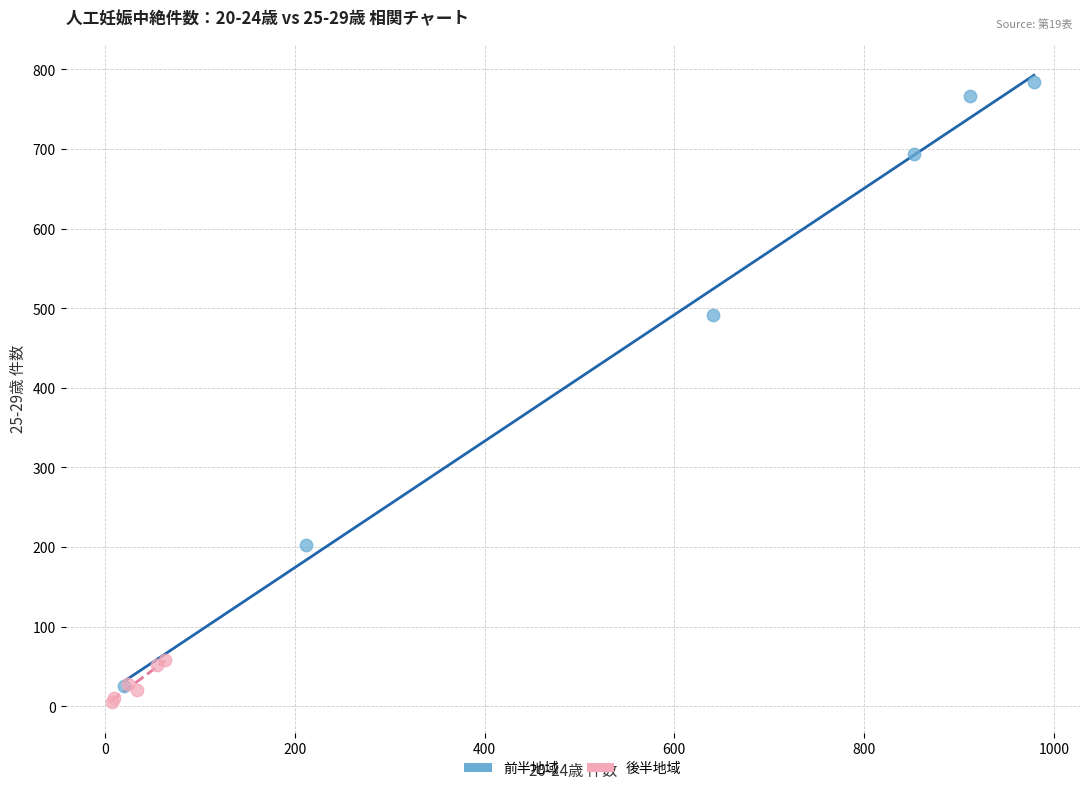

Which series reaches the maximum Y coordinate?

前半地域